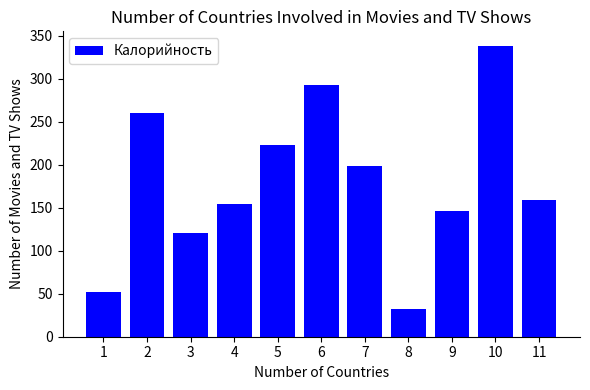

Reading left to right, extract all data points from this chart.

1=51.5	2=260.0	3=121.0	4=154.0	5=223.0	6=292.0	7=198.0	8=32.0	9=146.0	10=338.0	11=158.6